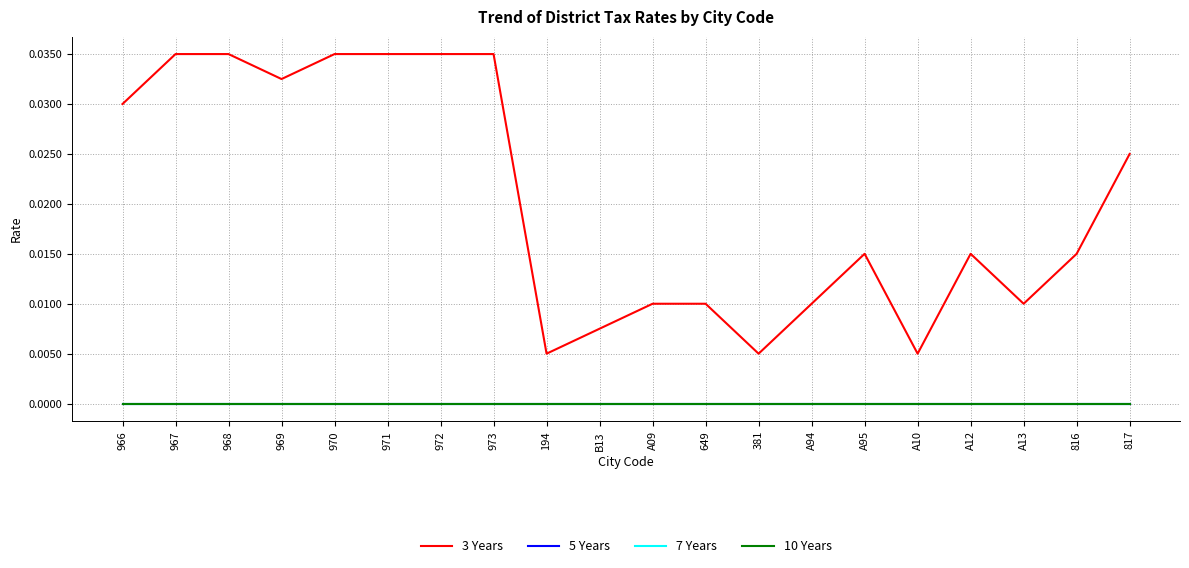

At which category does 3 Years reach its first local valley?

969